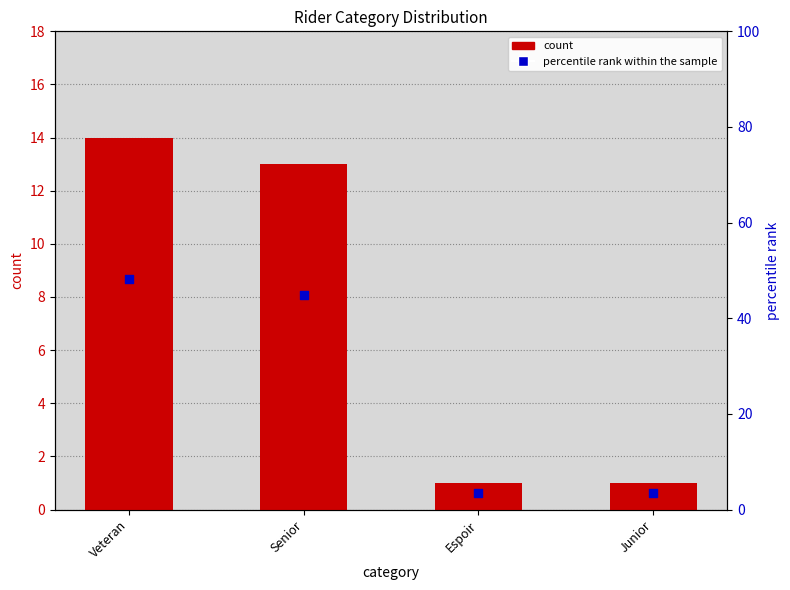

Which series contains the lowest Y value?

count